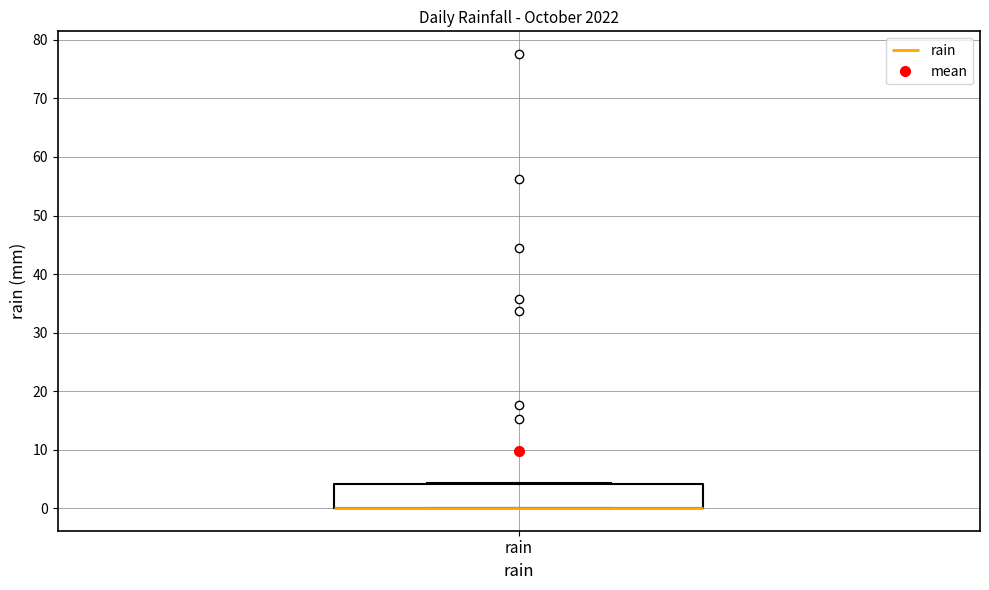

Where is the upper edge of the box for rain on the y-axis? The values are not printed on the chart, so give them approximately, as read against the axis.

4